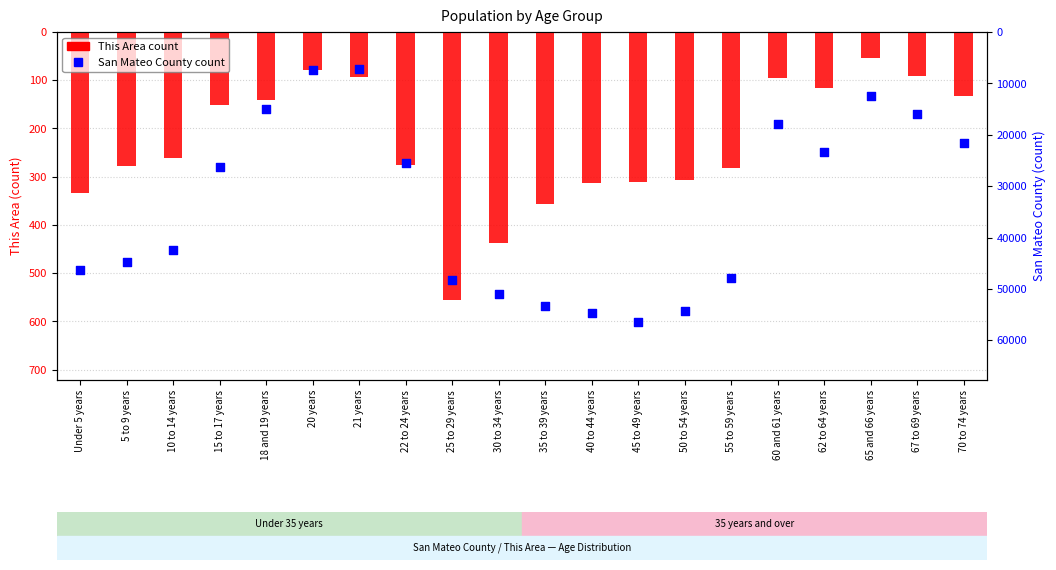

What is the total value across all series at 40 to 44 years?

55056